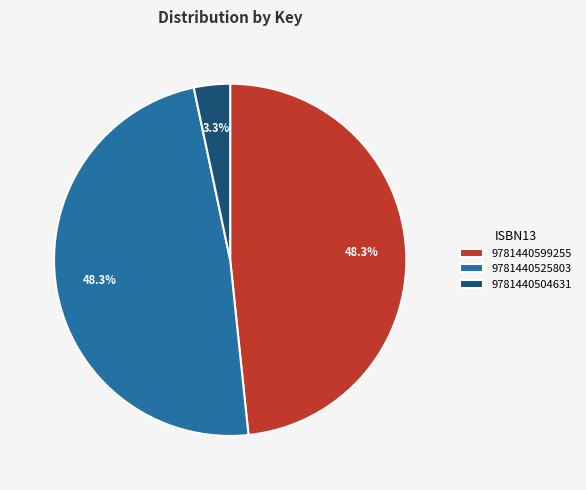

Which slice is the smallest?

9781440504631